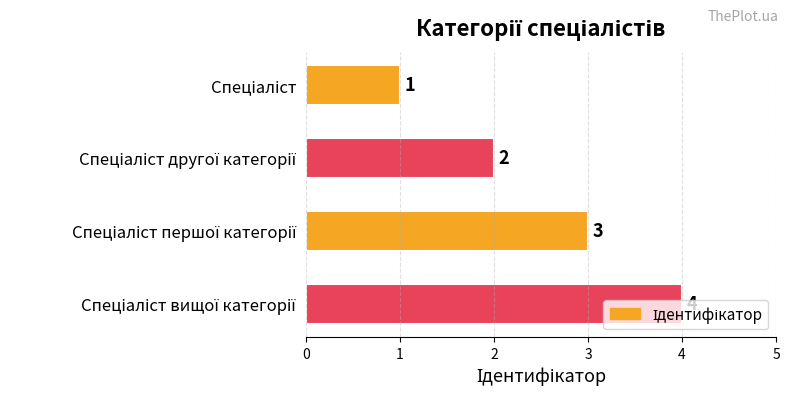

What is the maximum value shown in the chart?

4